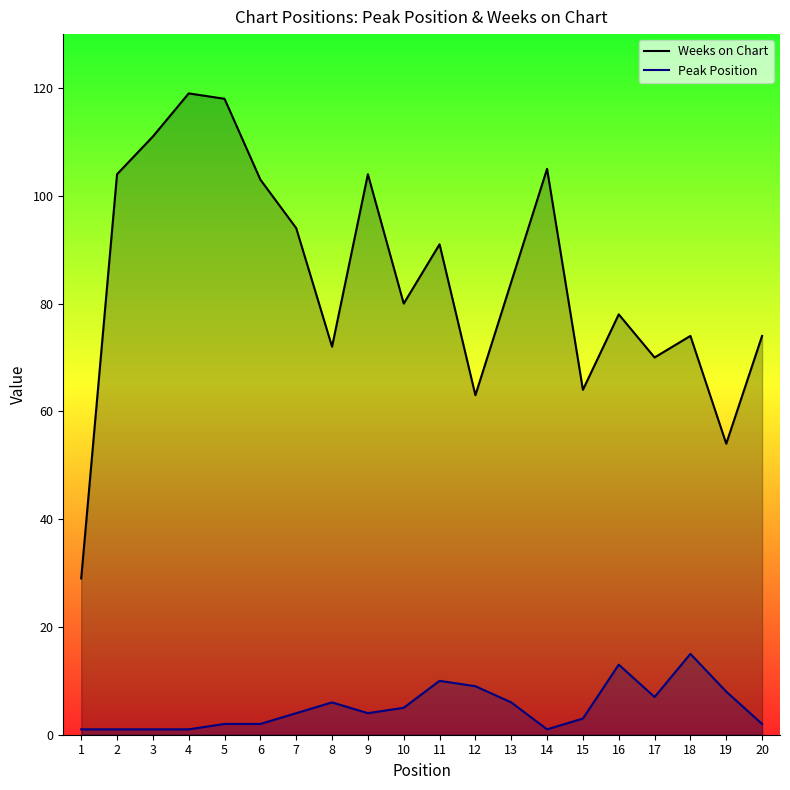

True or false: Weeks on Chart and Peak Position intersect in this chart.

False